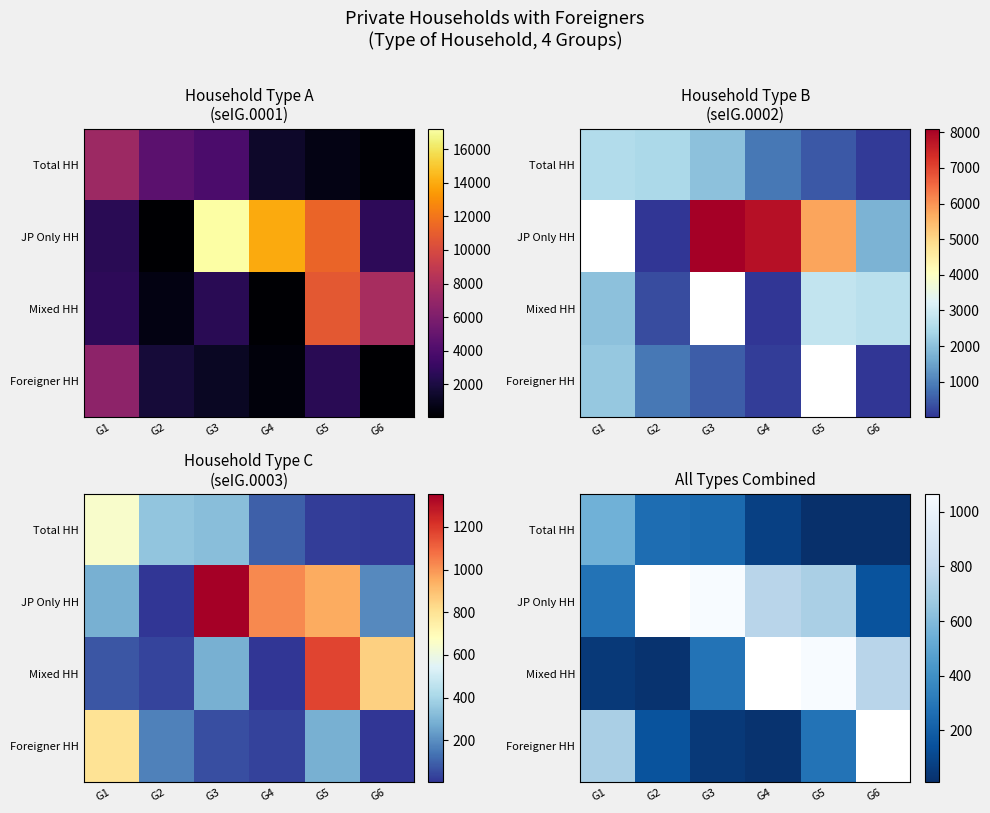

Rank the series by their maximum value, from highest to lowest.

JP Only HH, Mixed HH, Foreigner HH, Total HH